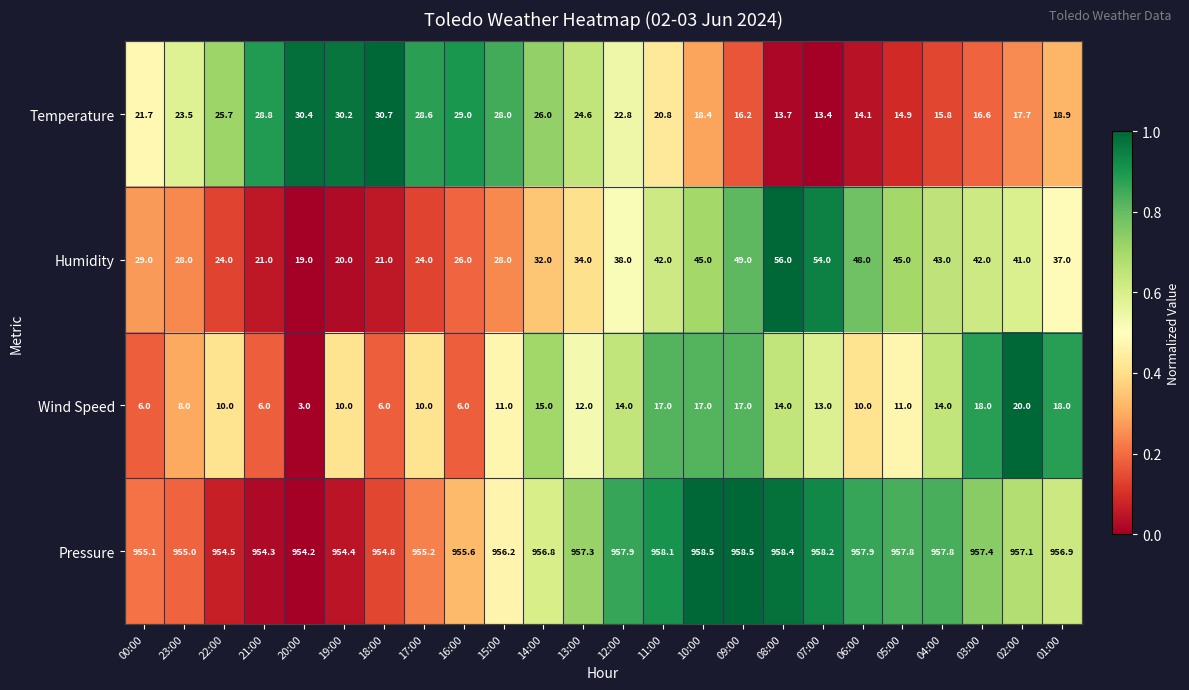

What is the approximate value of Wind Speed at 00:00?

6.0